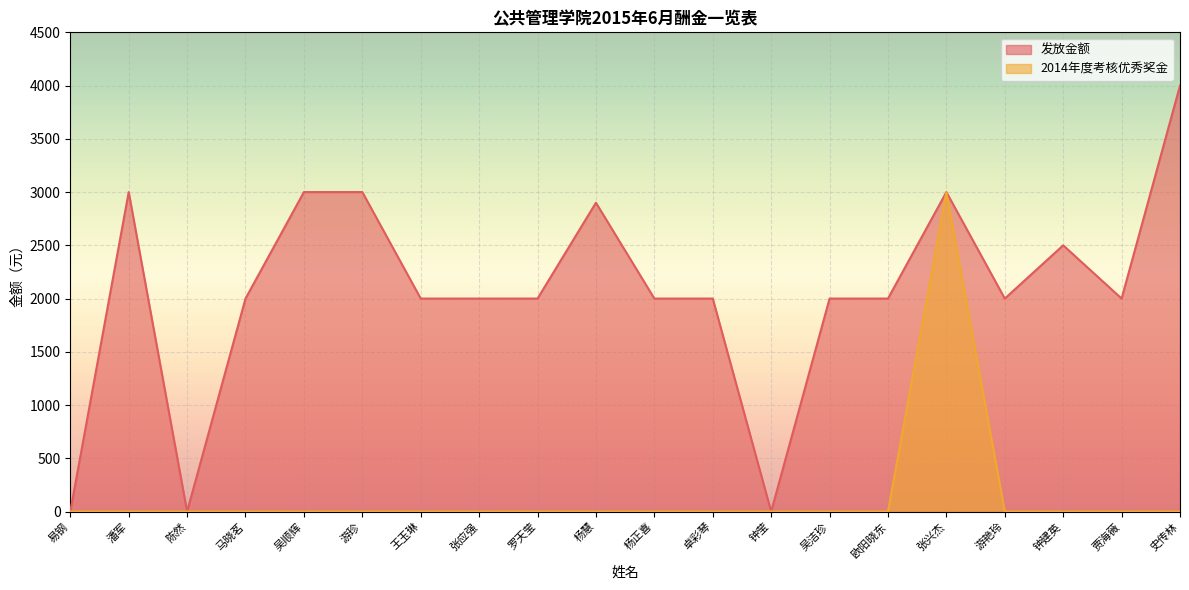

At which category is the sum across all series the highest?

张兴杰